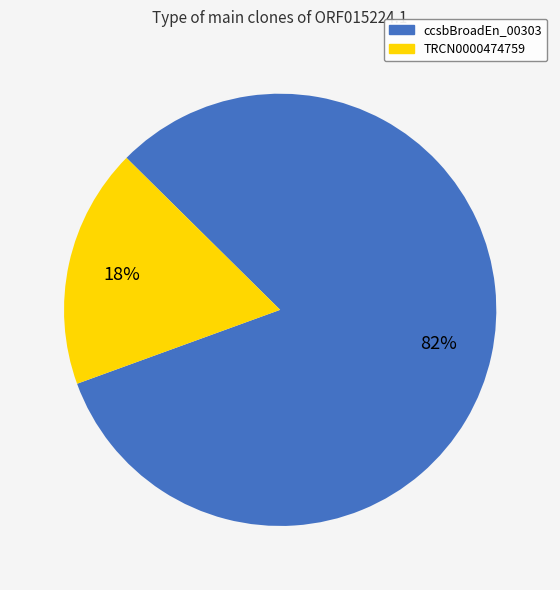

Count the number of slices in the pie.

2